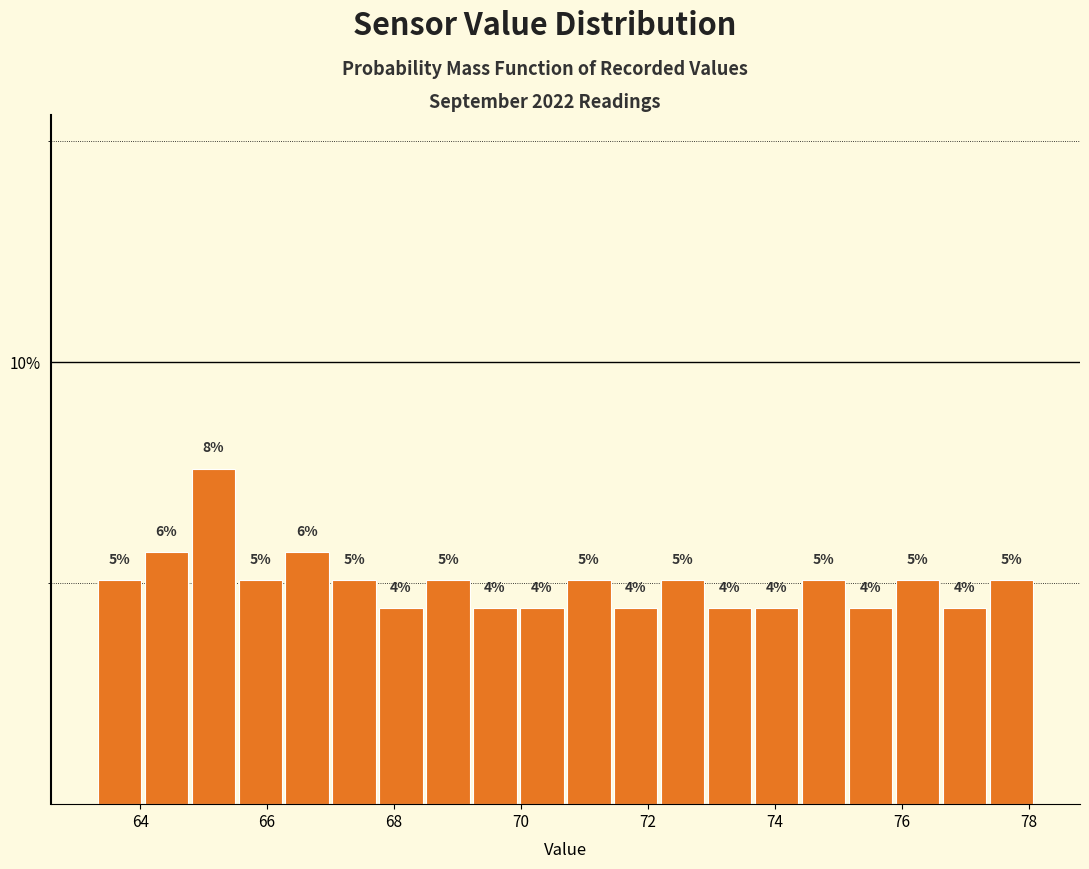

Read against the x-axis, roughly where is the centre of the tallest bar?

65.2